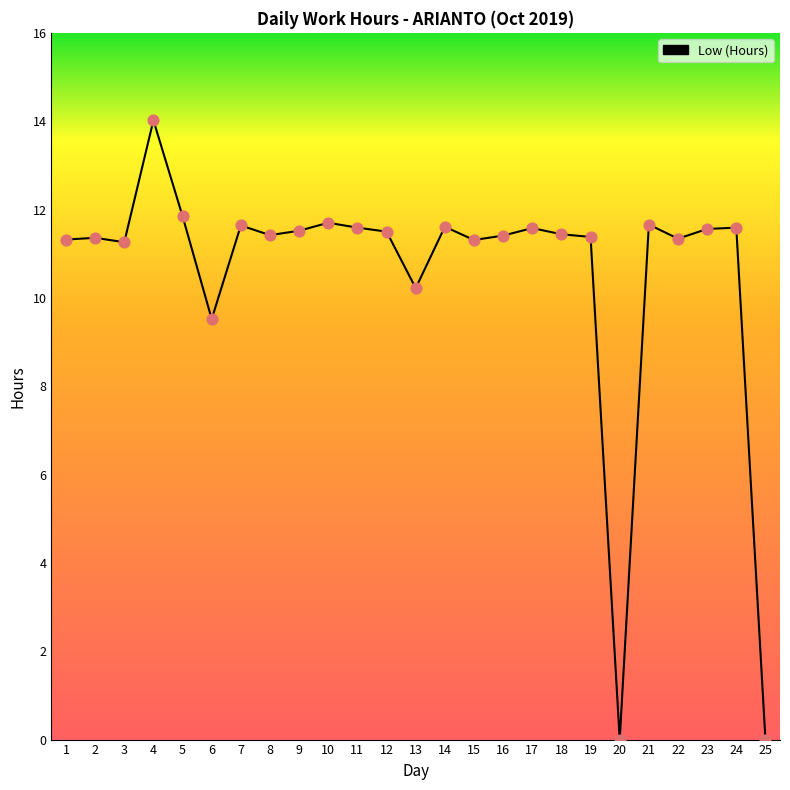

What is the change in value from 10 to 19?

-0.3